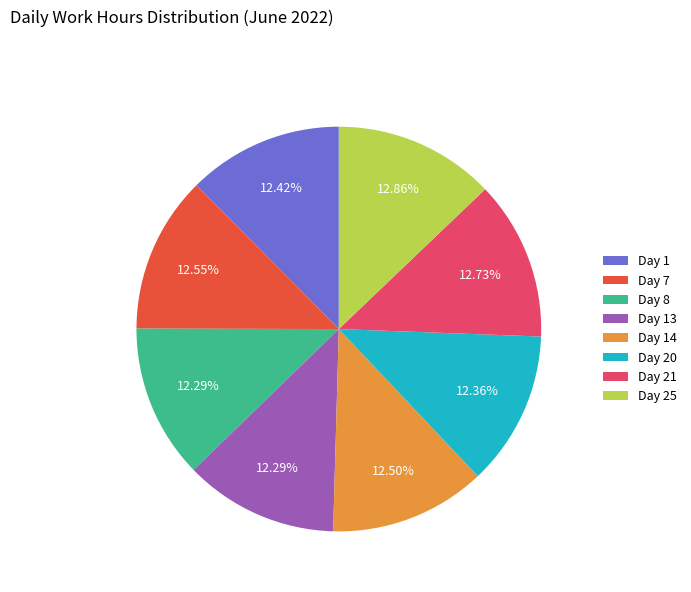

What is the ratio of the value at Day 14 to the value at Day 8?

1.0